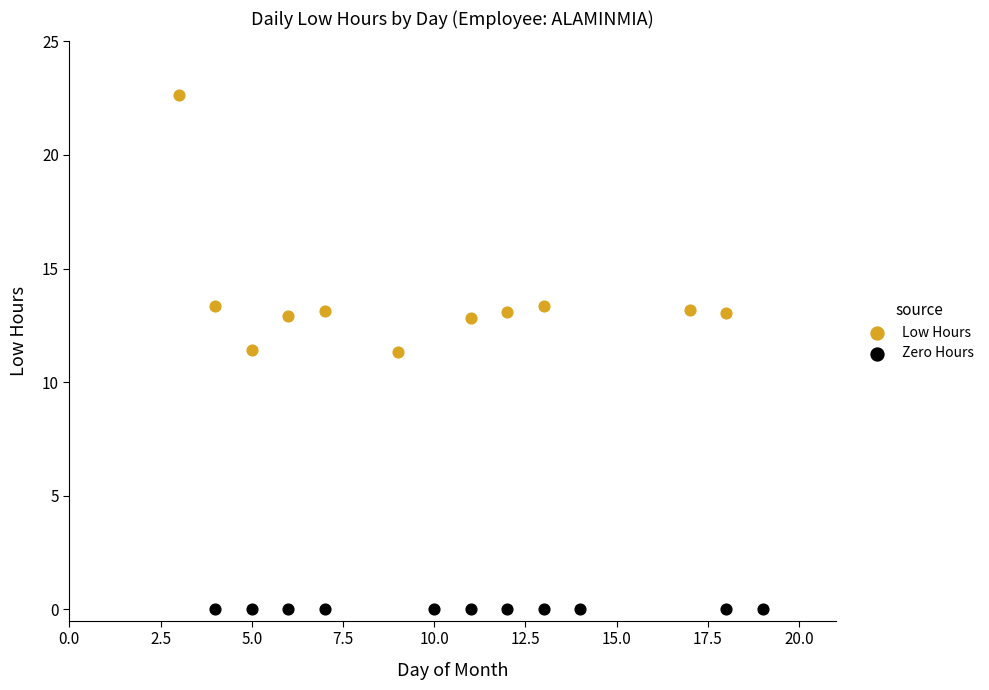

Which series contains the highest Y value?

Low Hours